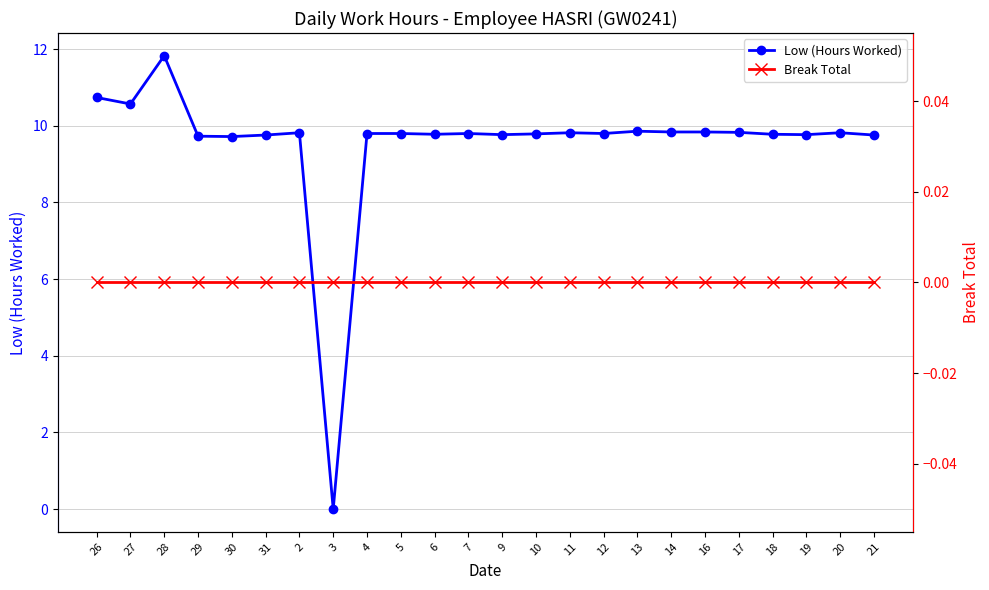

True or false: Break Total and Low (Hours Worked) cross at least once.

False